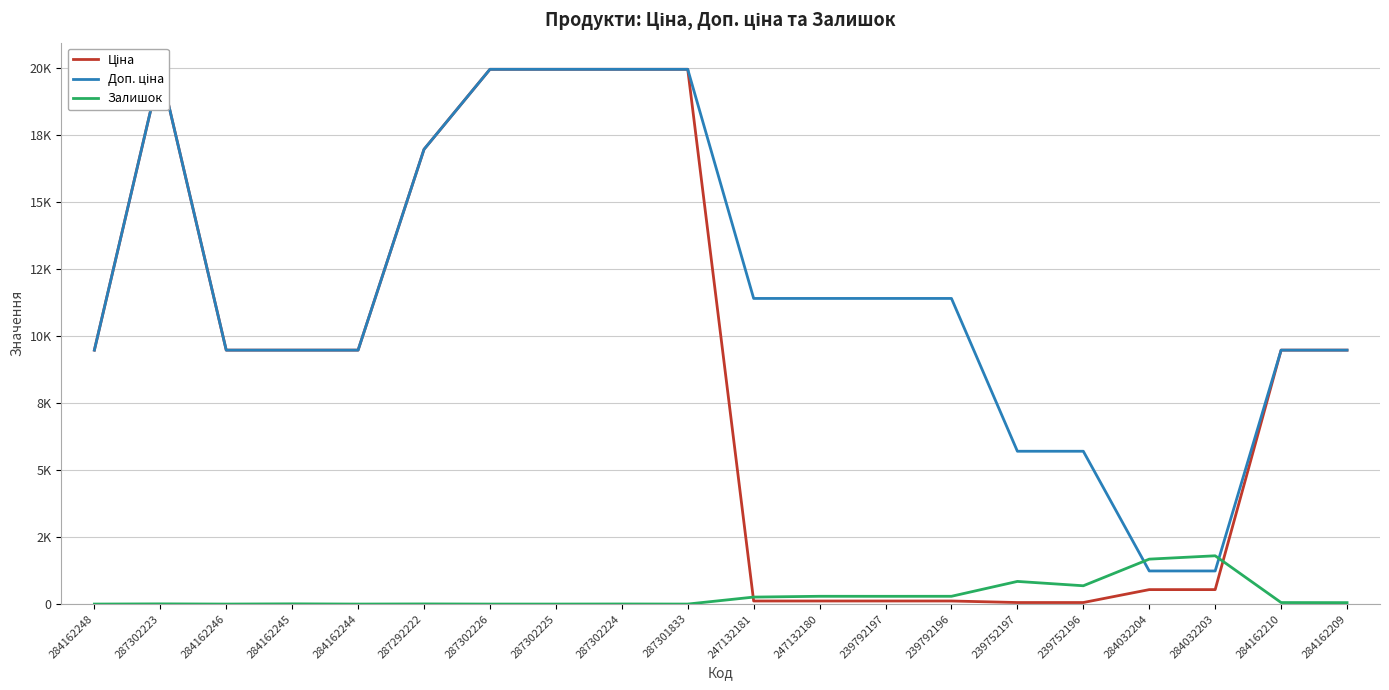

After their last crossing, which series has the higher values: Доп. ціна or Залишок?

Доп. ціна